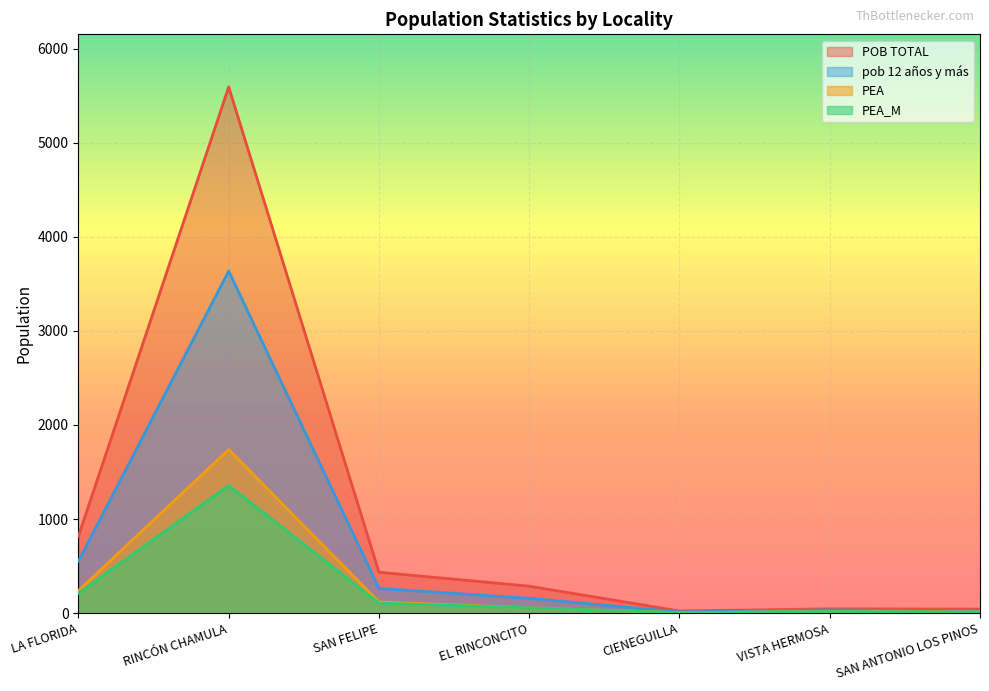

What is the difference between the highest and lowest values at LA FLORIDA?

607